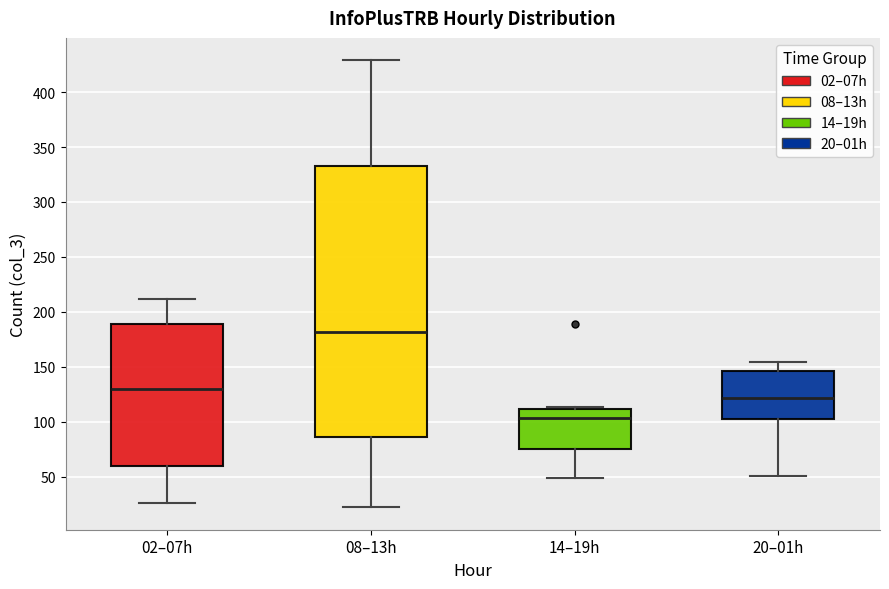

Where is the upper edge of the box for 08–13h on the y-axis? The values are not printed on the chart, so give them approximately, as read against the axis.

335